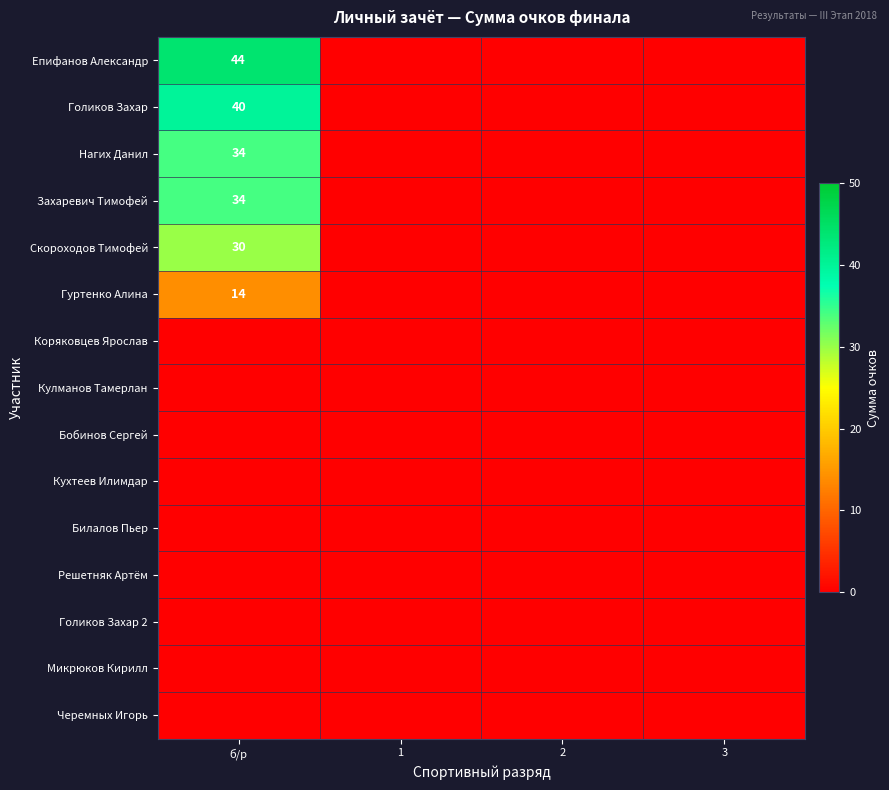

At which category is the sum across all series the highest?

б/р